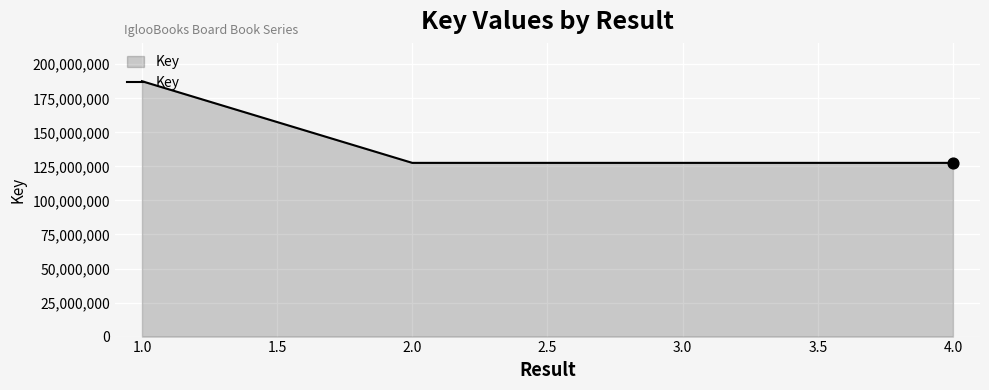

Between 2.0 and 1.0, which is larger?

1.0